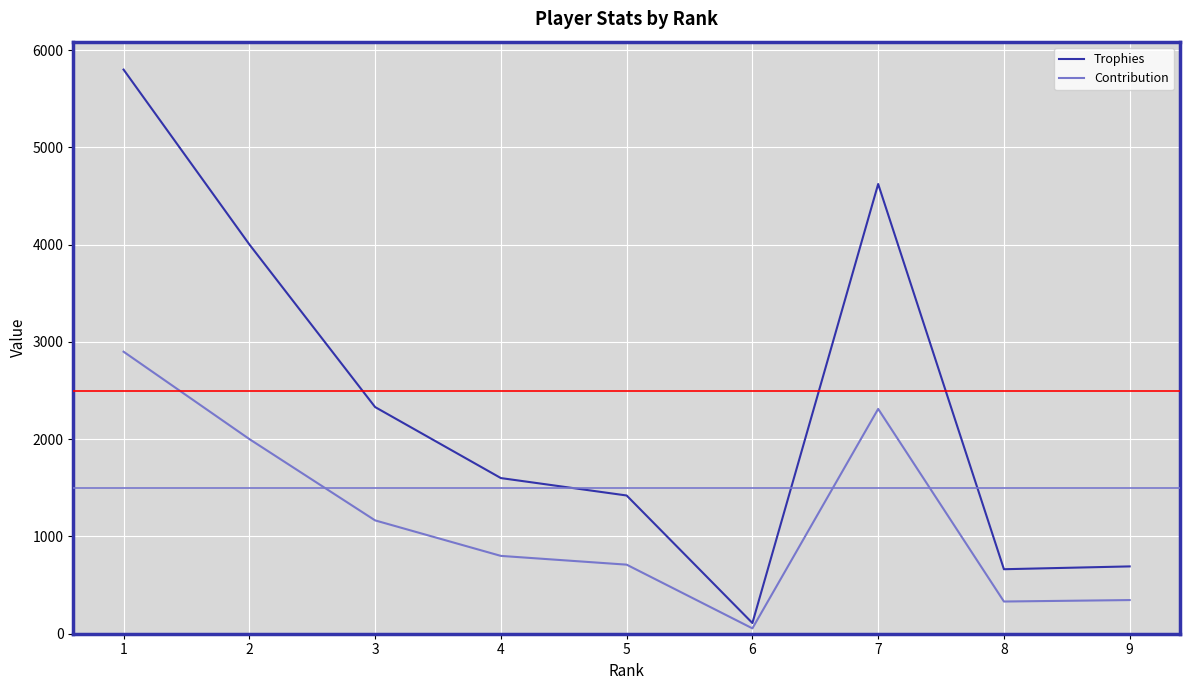

At which category does Trophies reach its first local peak?

7